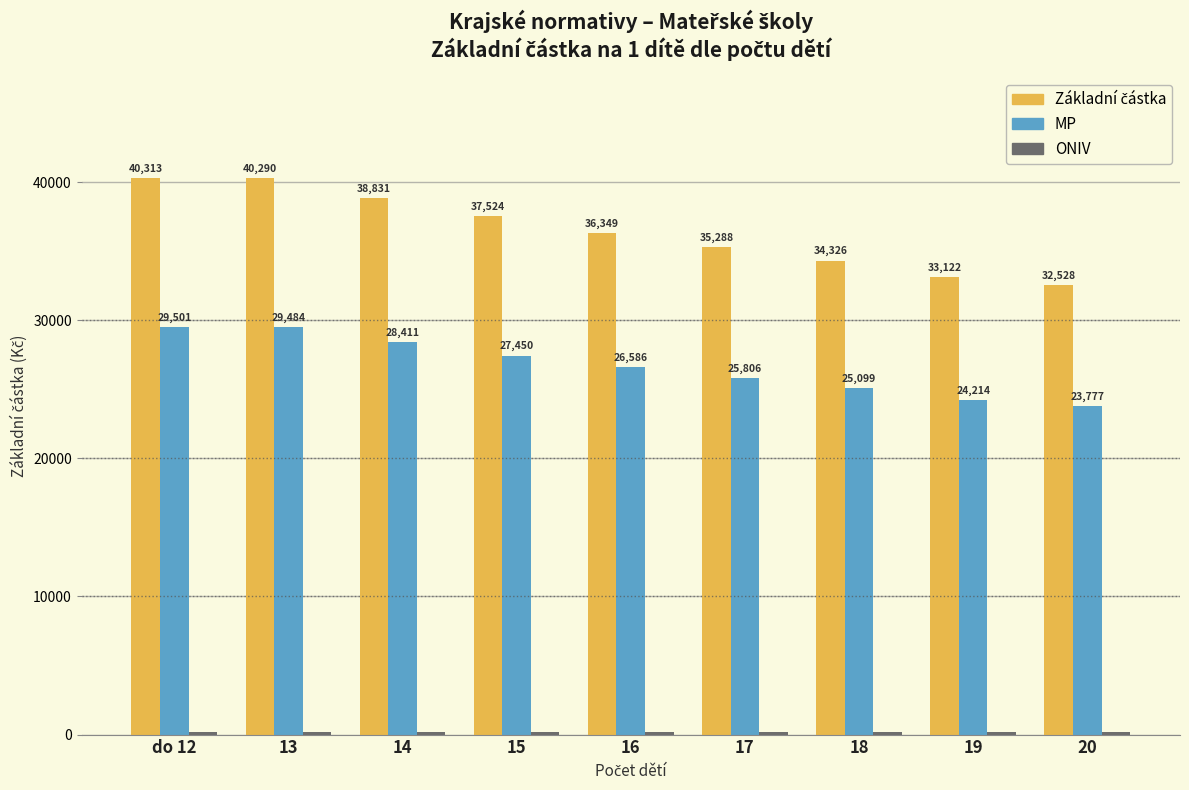

Does the chart contain any negative values?

No